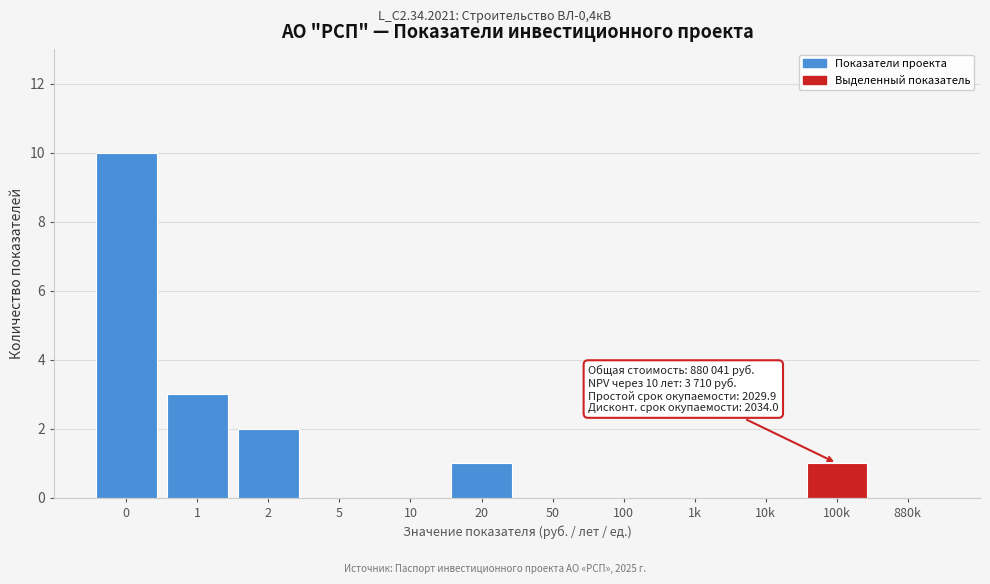

Reading right to left, extract all data points from this chart.

880k=0	100k=1	10k=0	1k=0	100=0	50=0	20=1	10=0	5=0	2=2	1=3	0=10